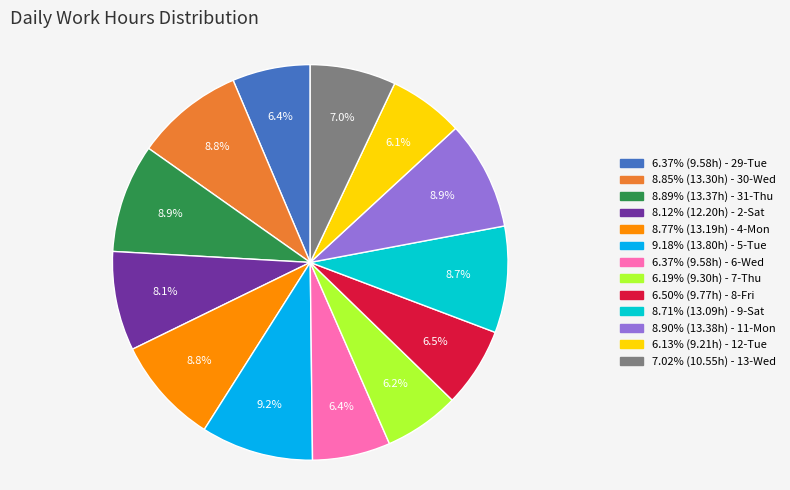

Is there any slice that represents more than half of the pie?

No